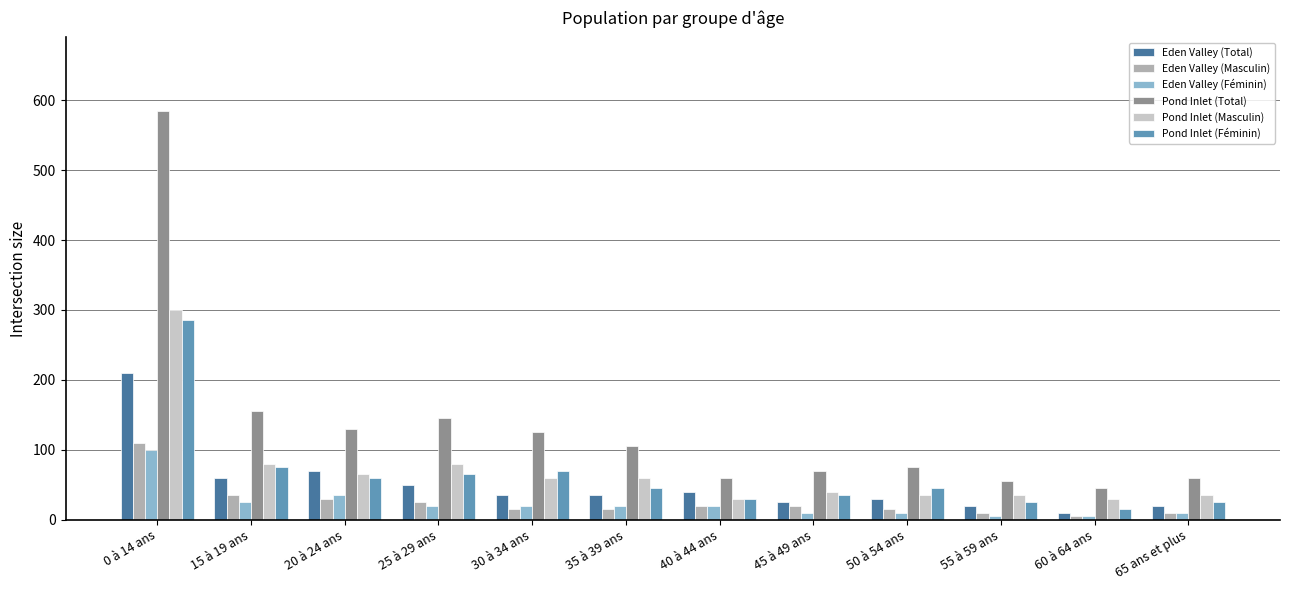

Reading right to left, list all the values displayed in this chart.

Eden Valley (Total): 20	10	20	30	25	40	35	35	50	70	60	210
Eden Valley (Masculin): 10	5	10	15	20	20	15	15	25	30	35	110
Eden Valley (Féminin): 10	5	5	10	10	20	20	20	20	35	25	100
Pond Inlet (Total): 60	45	55	75	70	60	105	125	145	130	155	585
Pond Inlet (Masculin): 35	30	35	35	40	30	60	60	80	65	80	300
Pond Inlet (Féminin): 25	15	25	45	35	30	45	70	65	60	75	285